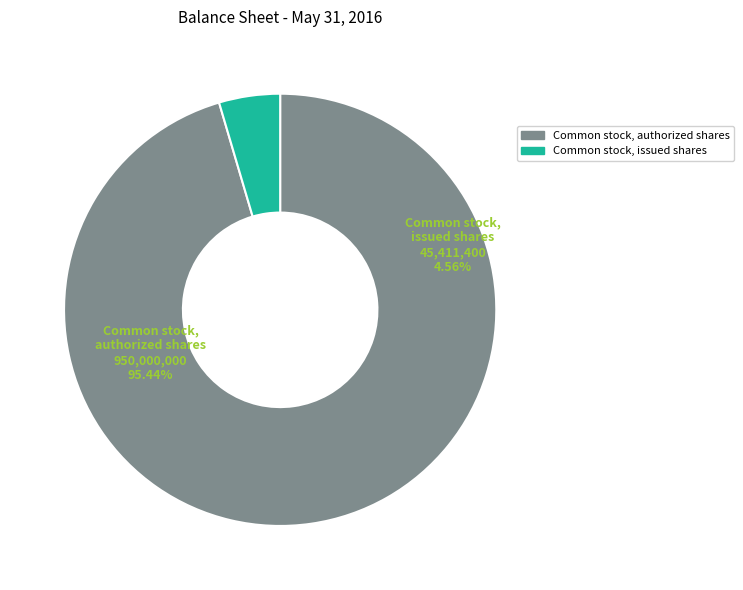

Is there any slice that represents more than half of the pie?

Yes